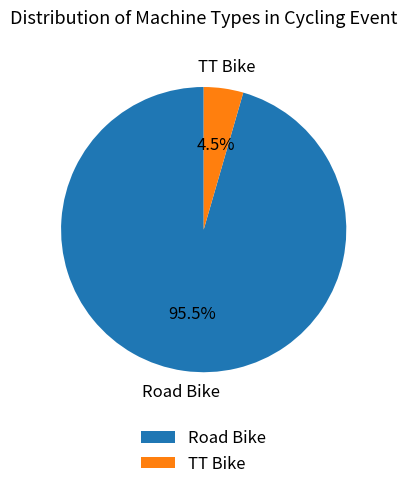

To the nearest percent, what is the difference between the Road Bike and TT Bike slice percentages?

91%